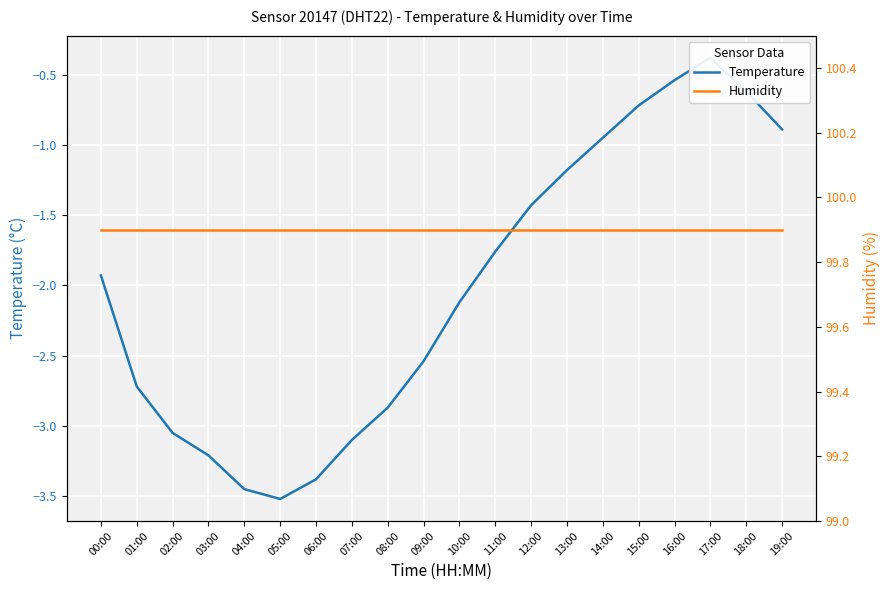

At 03:00, list the series in order from largest to smallest.

Humidity, Temperature